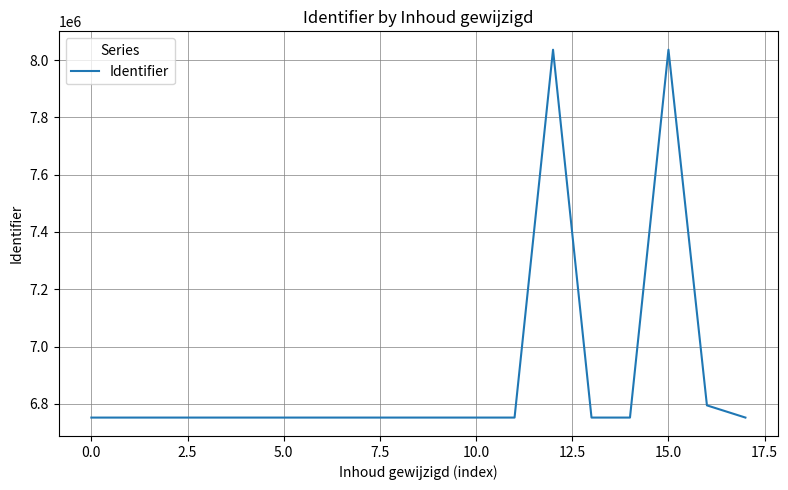

What is the difference between the maximum and minimum values?

1283958